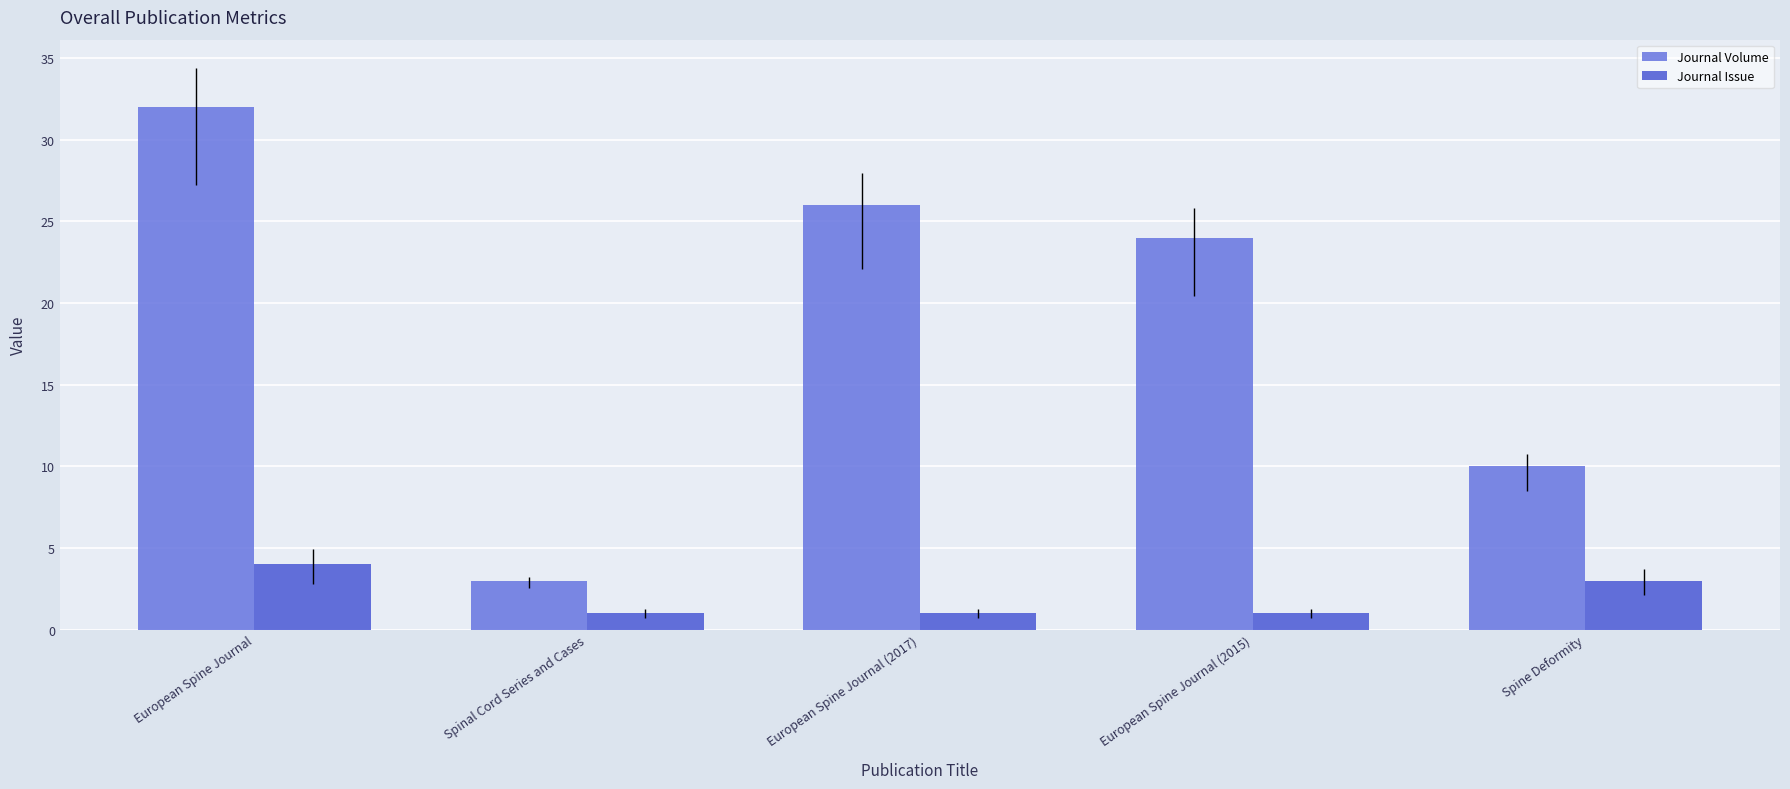

What are all the series names shown in the legend?

Journal Volume, Journal Issue